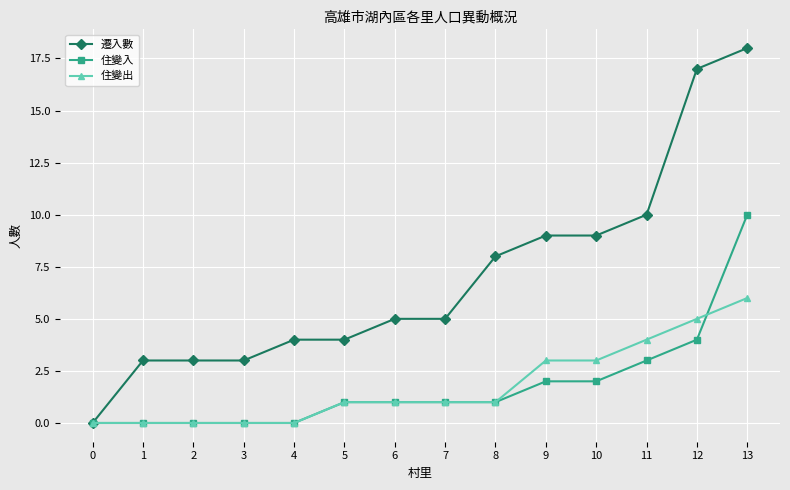

Which series has the largest total across all categories?

遷入數